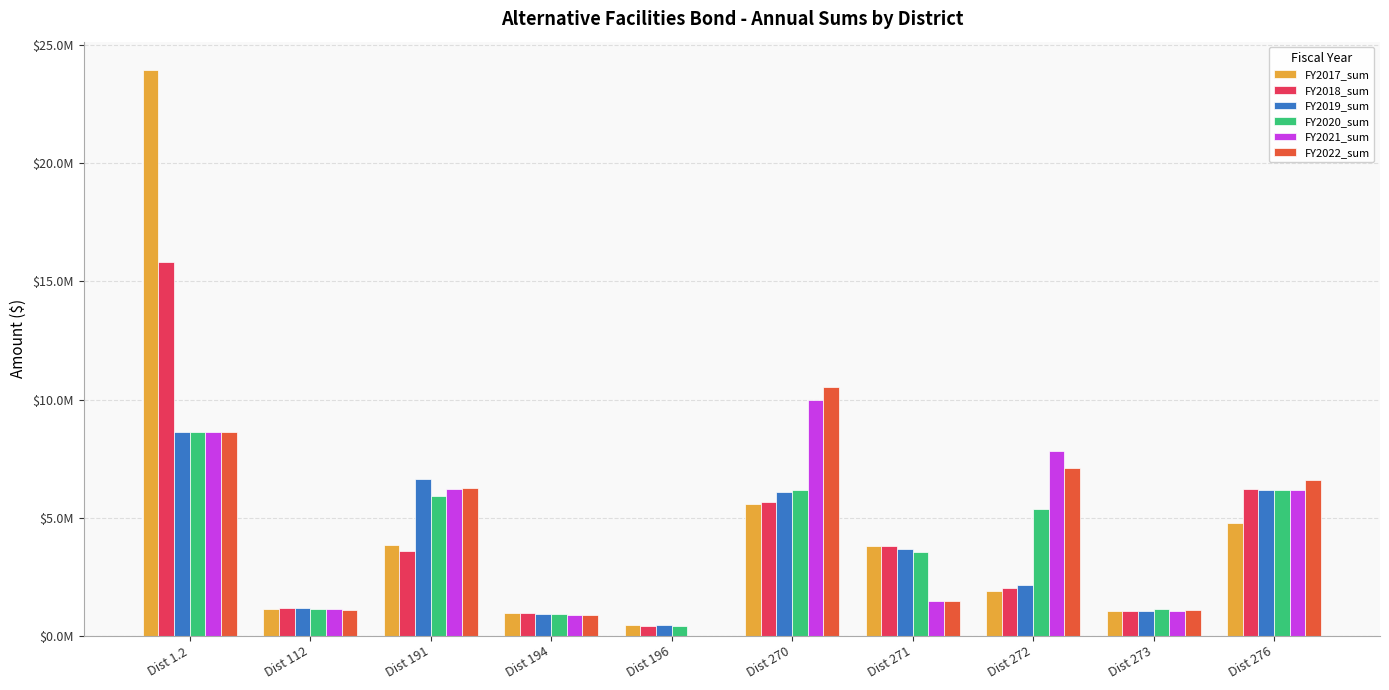

At which category is the sum across all series the highest?

Dist 1.2